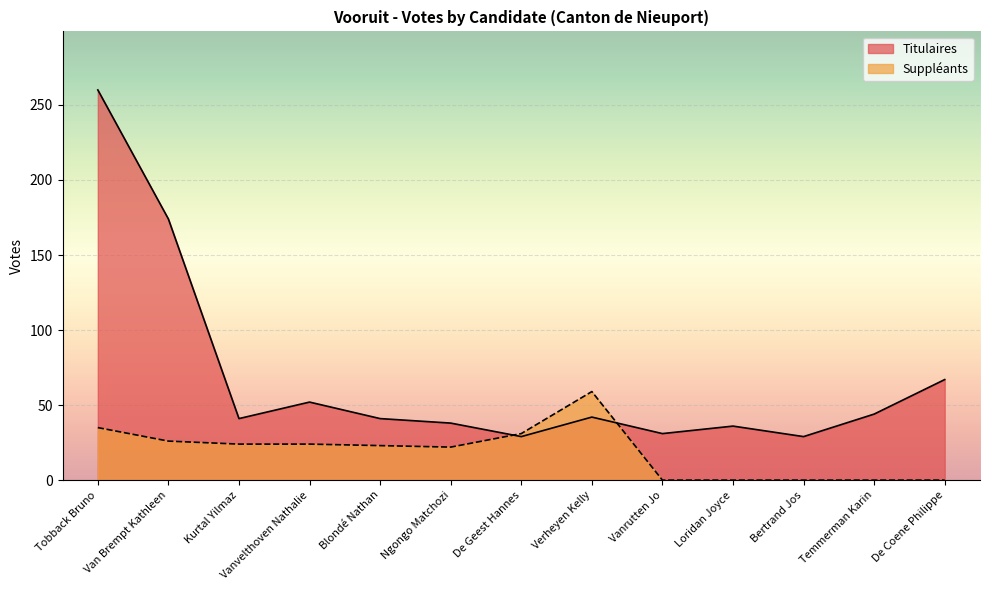

Where does the Titulaires series first go above 41?

Tobback Bruno